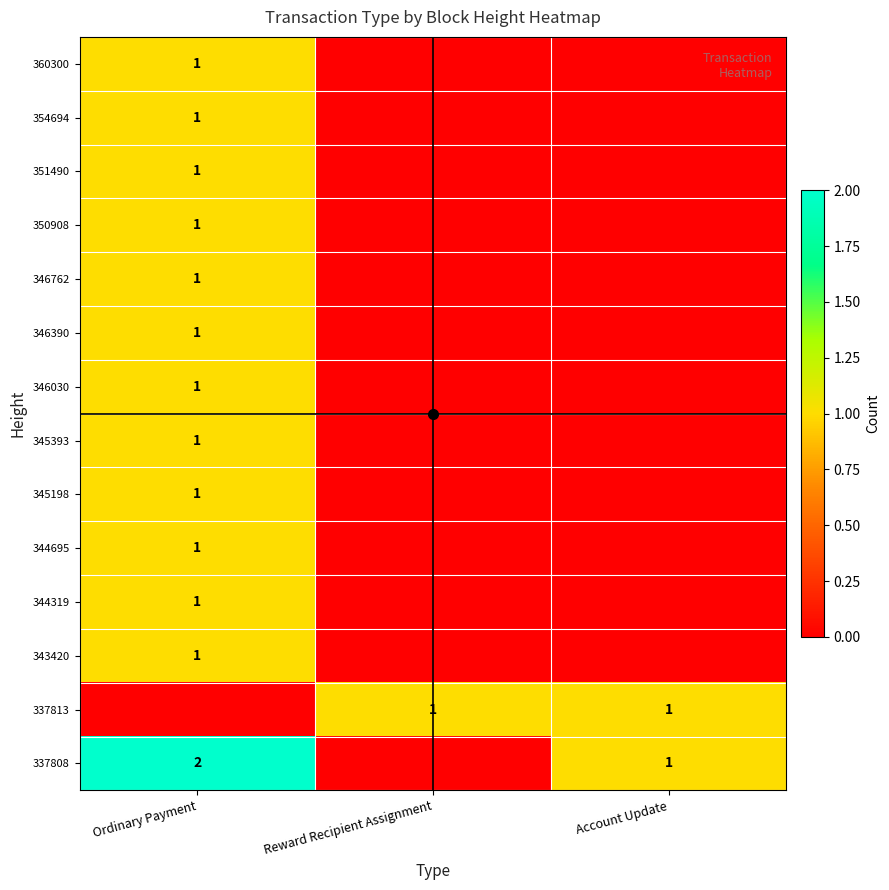

Which category has the lowest value across all series?

Reward Recipient Assignment